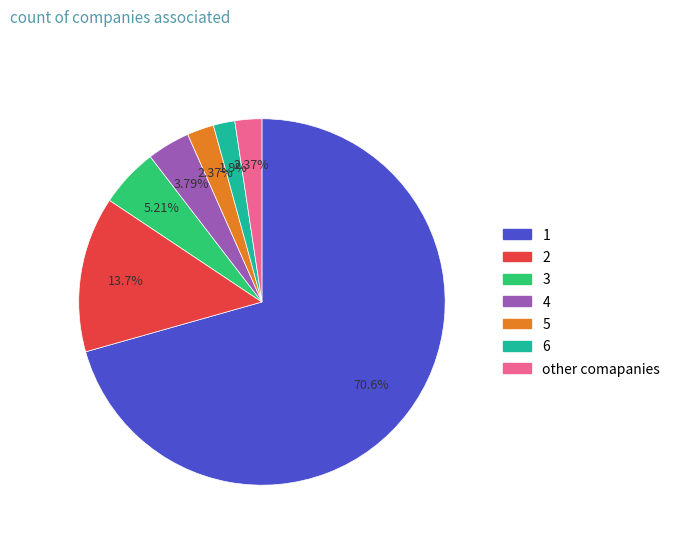

Is there any slice that represents more than half of the pie?

Yes